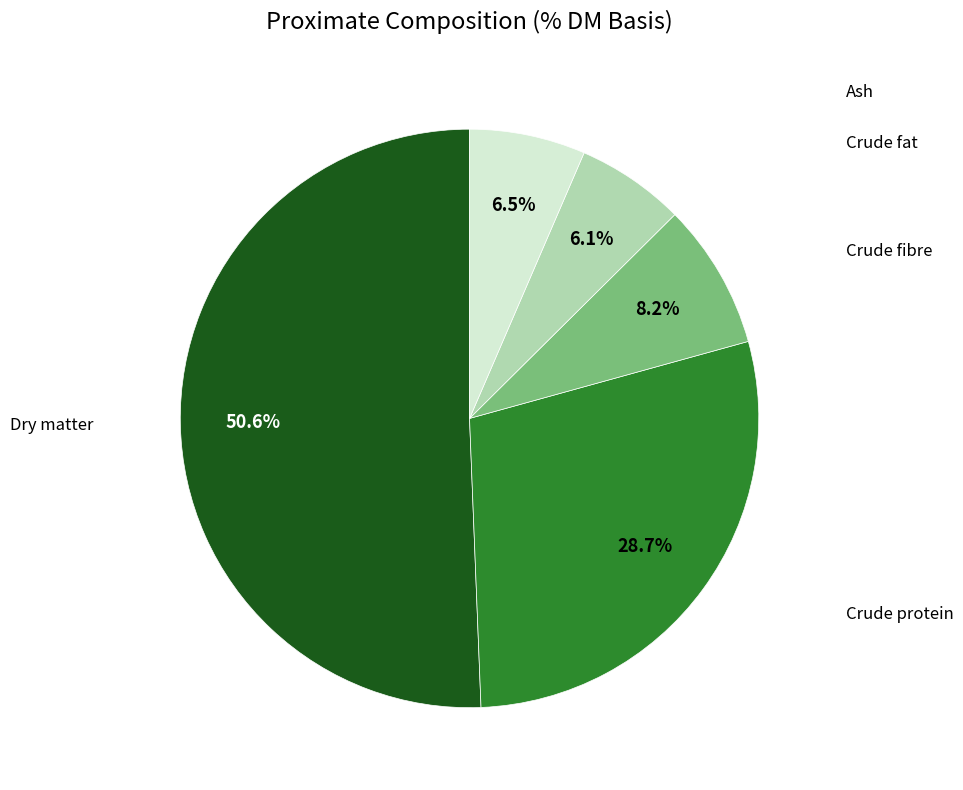

Does any single category account for the majority?

Yes